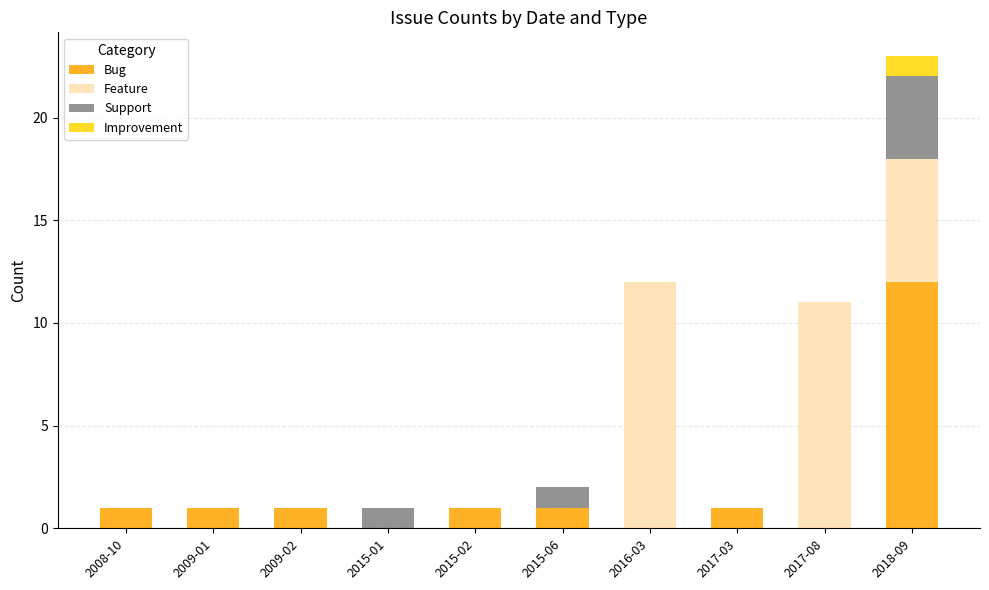

At which category is the sum across all series the highest?

2018-09